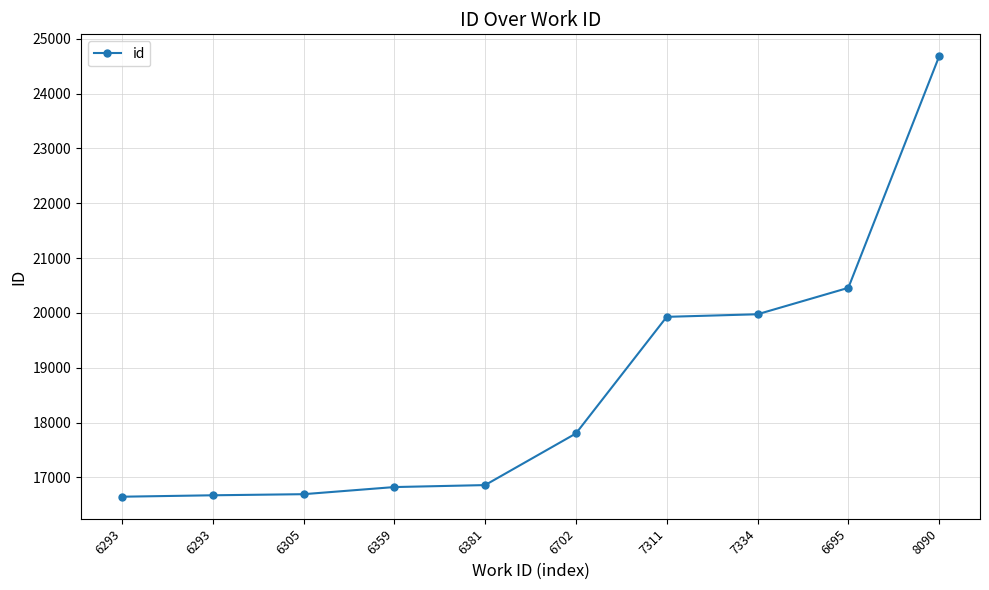

What is the average value?

18654